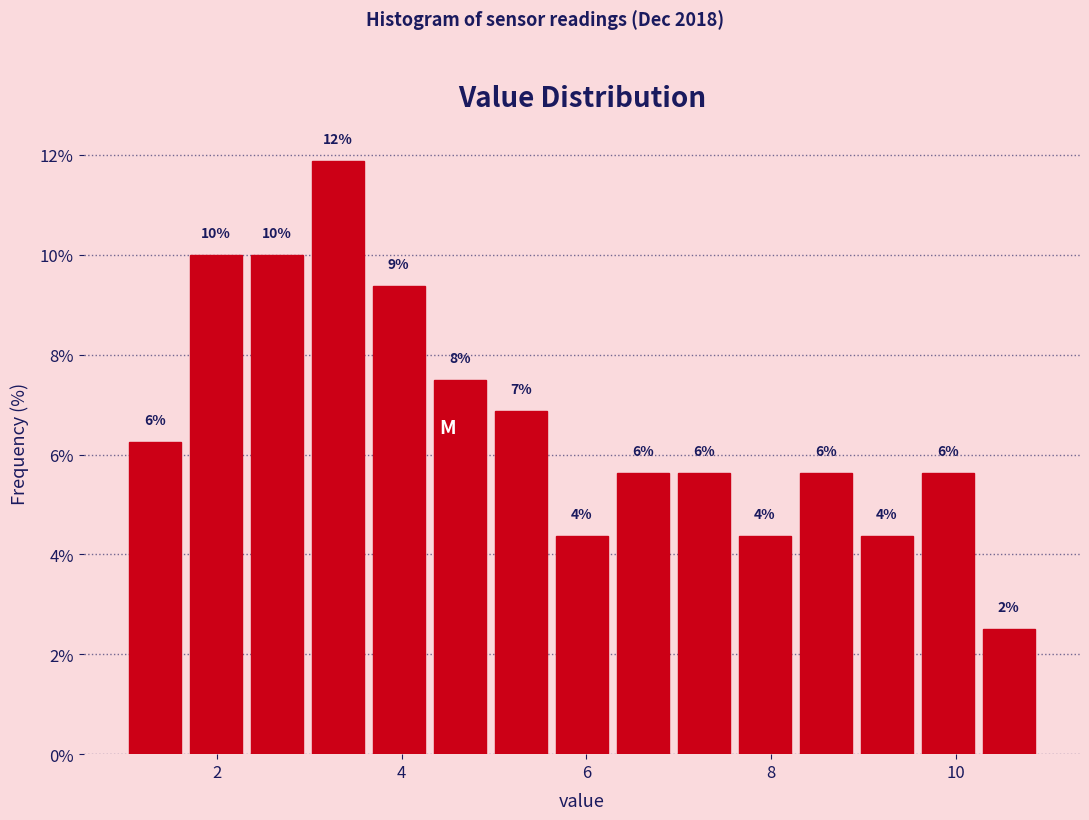

Read against the x-axis, roughly where is the centre of the tallest bar?

3.4